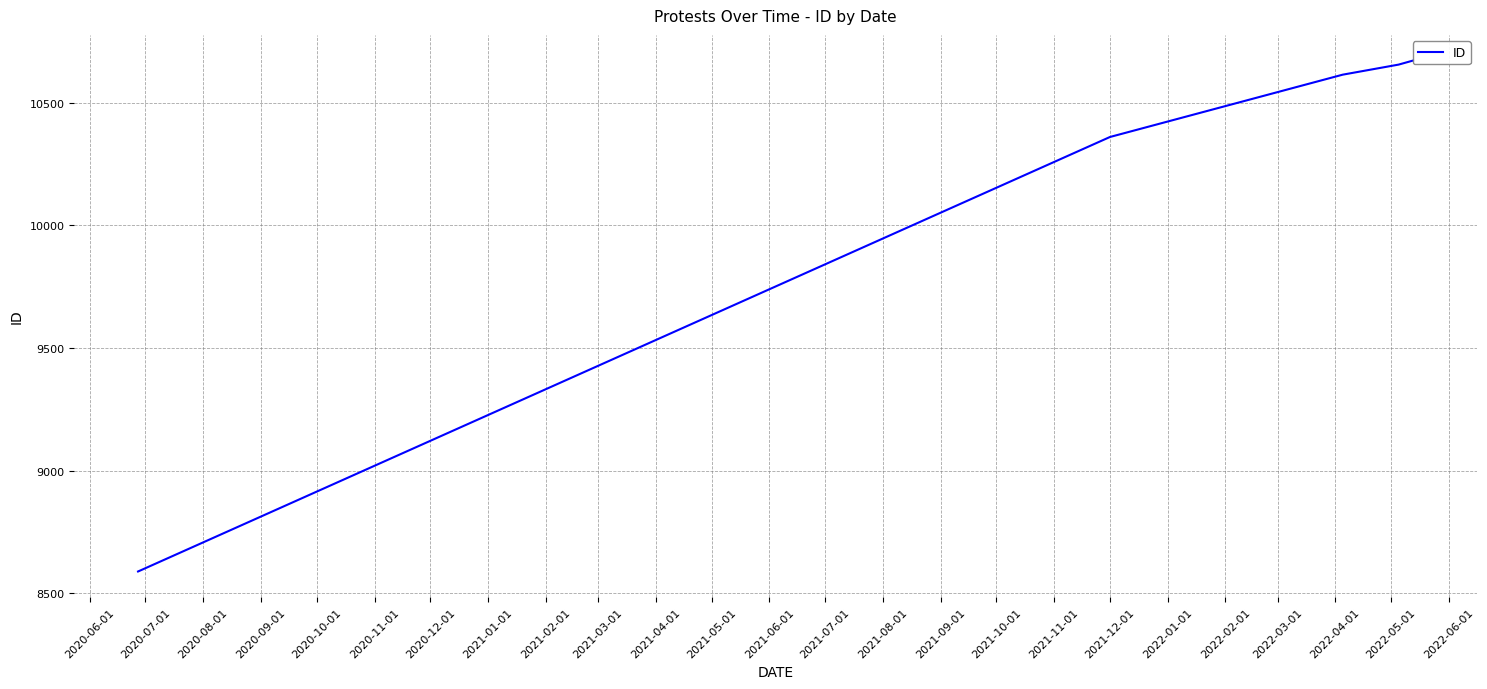

What is the minimum value shown in the chart?

8589